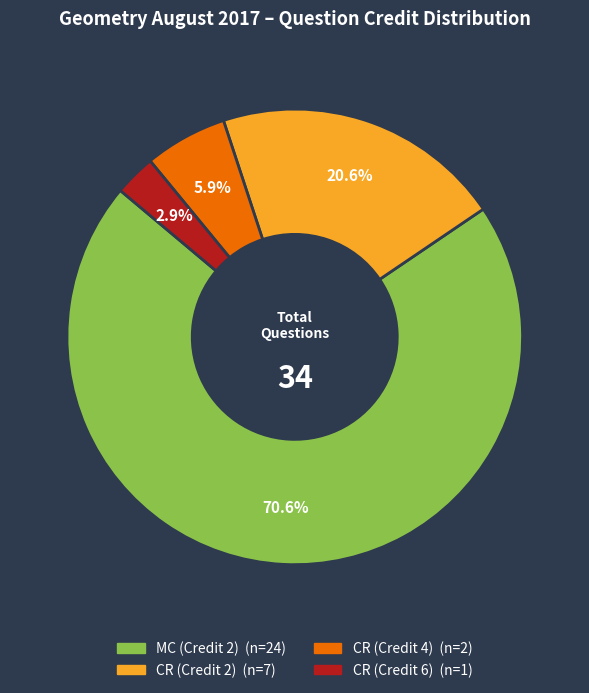

Combined, do CR (Credit 6) and MC (Credit 2) account for over 50%?

Yes